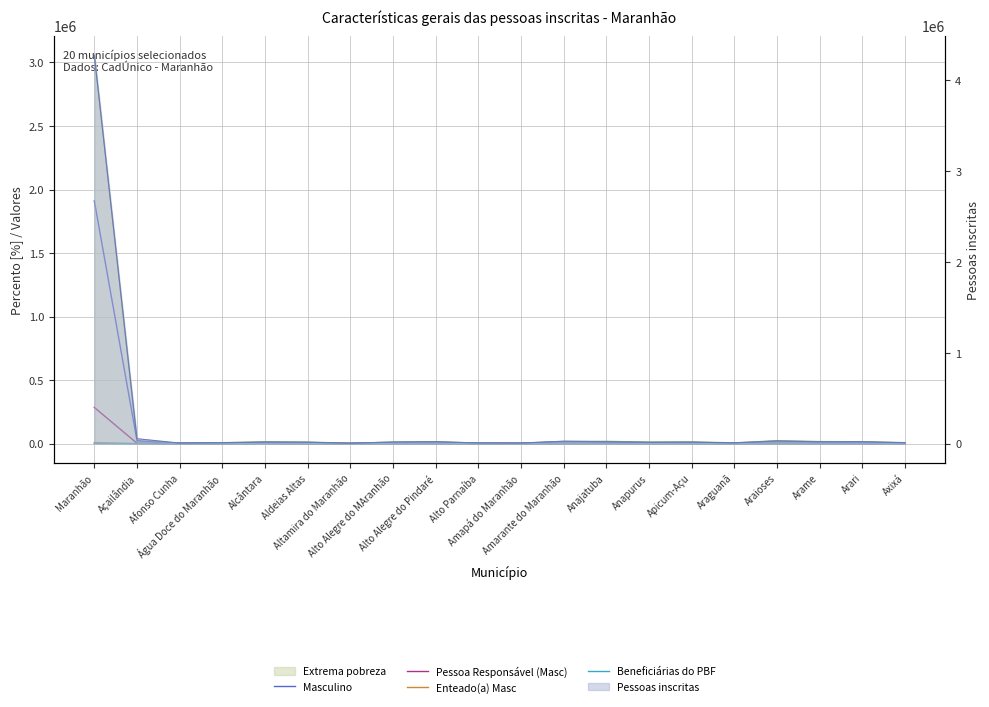

Between Anapurus and Arame, which is larger?

Arame